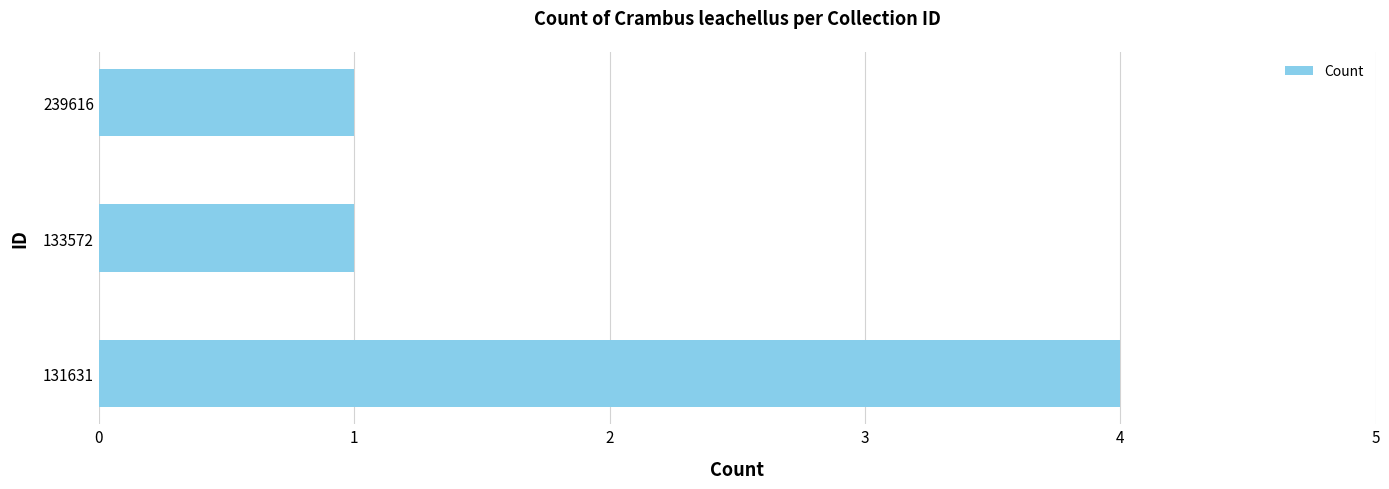

True or false: the data shows 2 at 133572.

False